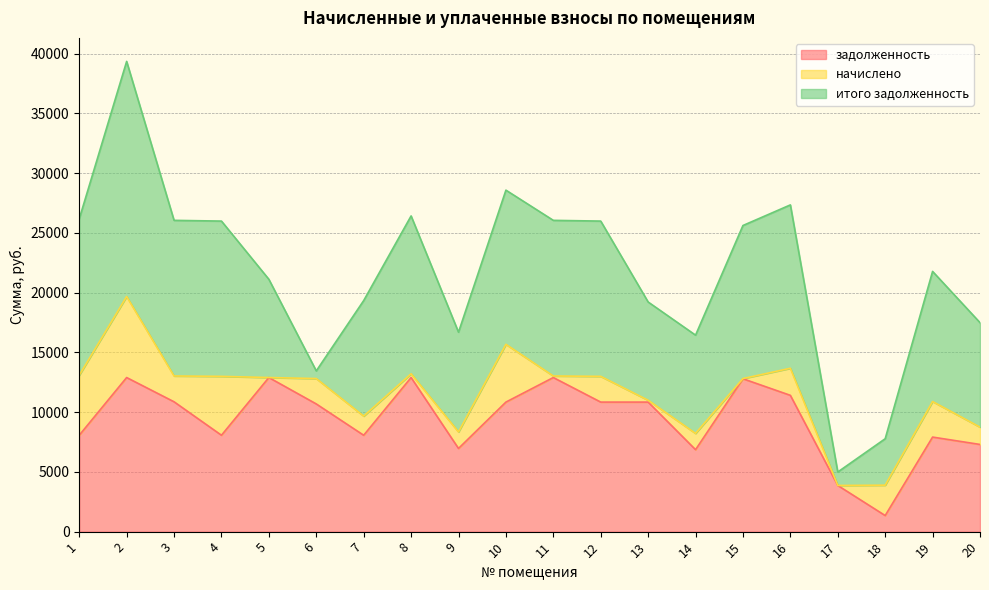

Where does the начислено series first go above 2122?

1